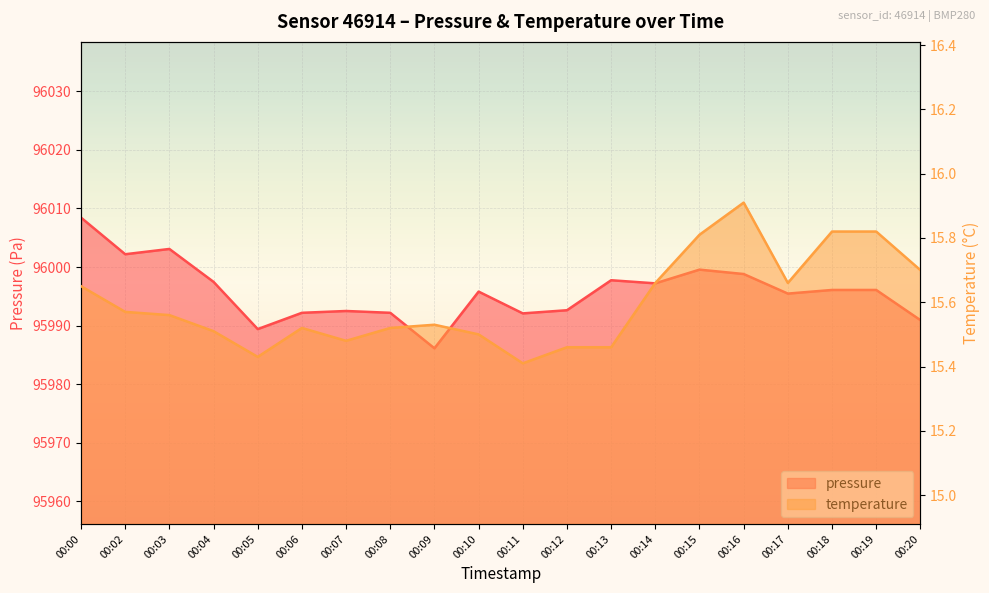

What is the sum of the temperature values at 00:15 and 00:16?

31.7